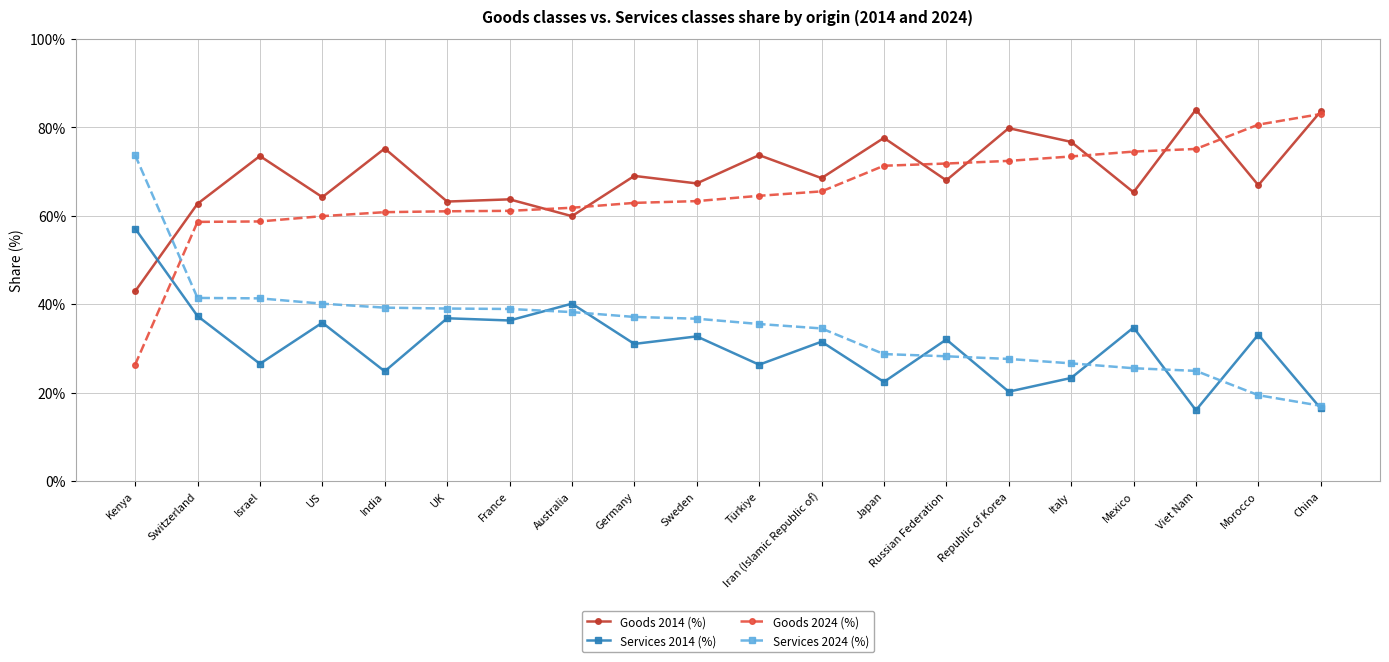

Is it true that Services 2024 (%) equals 6.3 at Morocco?

False